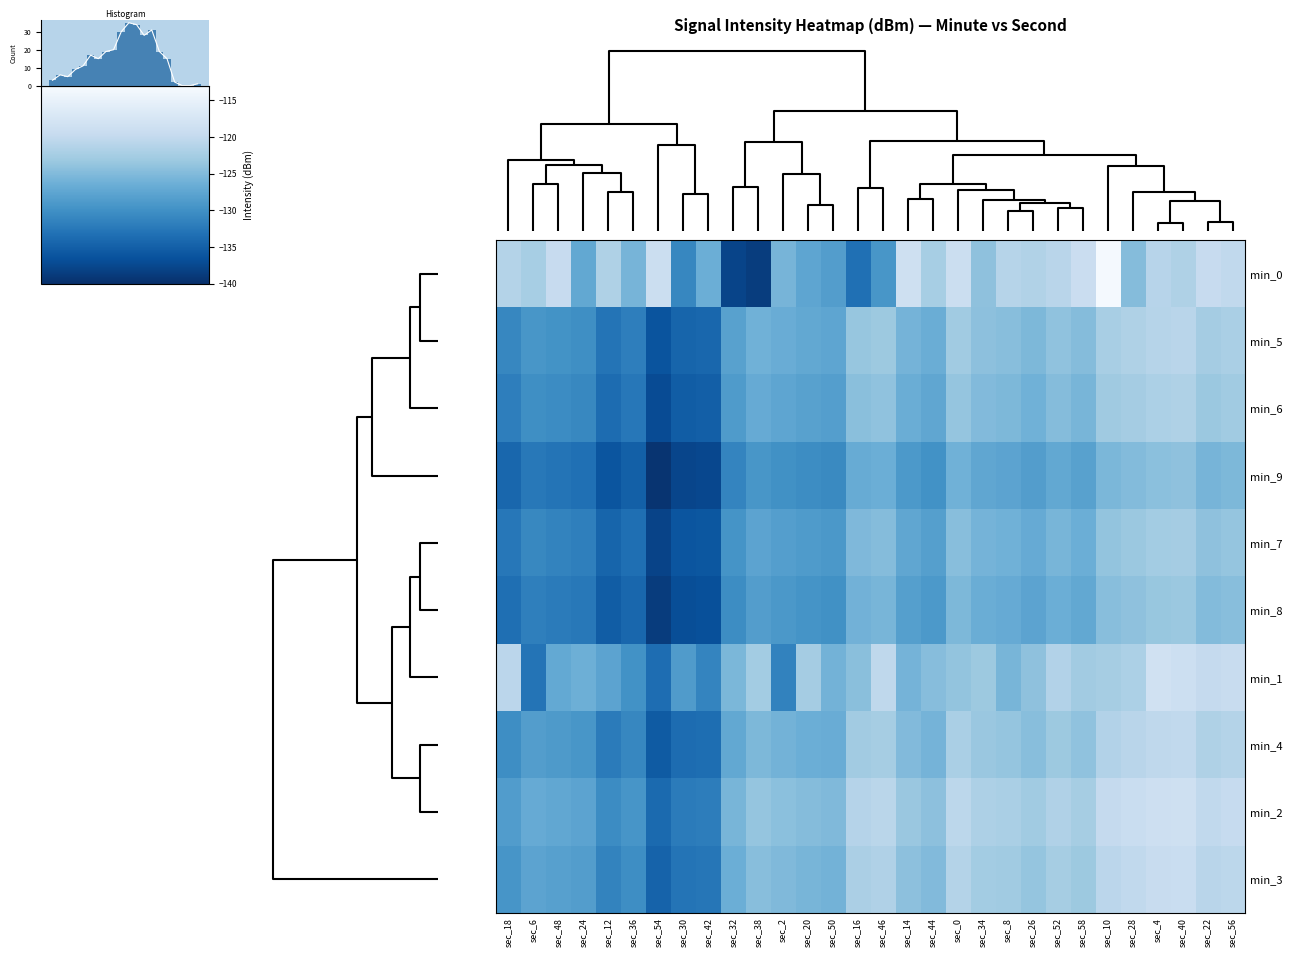

Rank the categories by min_1 value from highest to lowest.

sec_4, sec_40, sec_56, sec_22, sec_46, sec_18, sec_52, sec_28, sec_10, sec_20, sec_38, sec_58, sec_34, sec_0, sec_26, sec_16, sec_44, sec_32, sec_8, sec_14, sec_50, sec_24, sec_48, sec_12, sec_30, sec_36, sec_42, sec_2, sec_6, sec_54